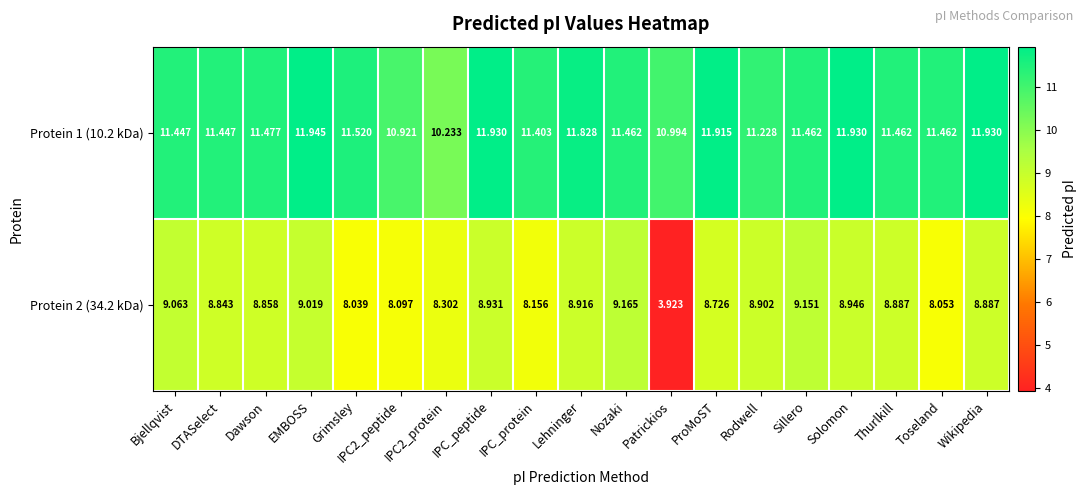

At which category is the sum across all series the highest?

EMBOSS